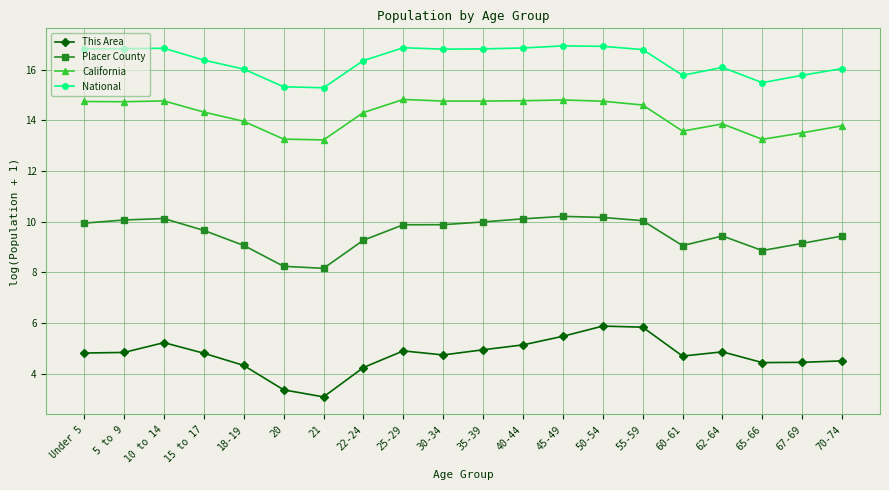

True or false: California has more than 2 interior local peaks.

True